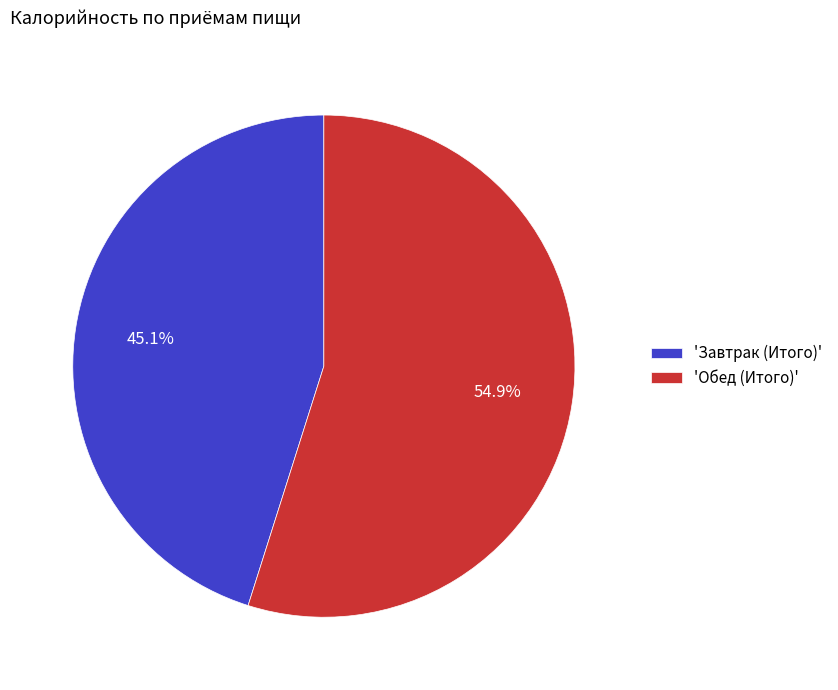

Approximately how many times larger is the value at 'Завтрак (Итого)' compared to 'Обед (Итого)'?

0.8